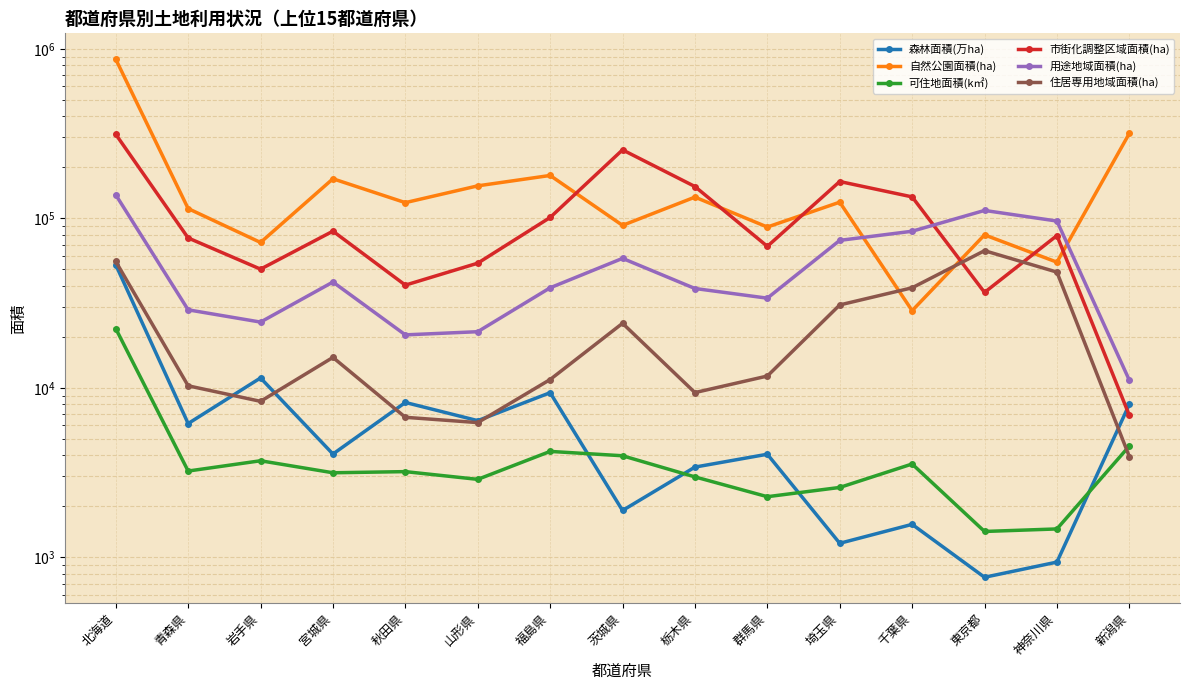

At which label does 森林面積(万ha) reach its minimum?

東京都